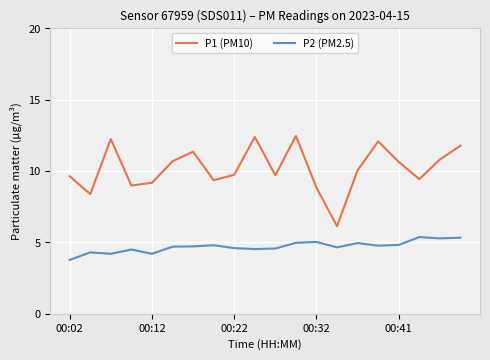

True or false: P1 (PM10) has more than 0 interior local peaks.

True